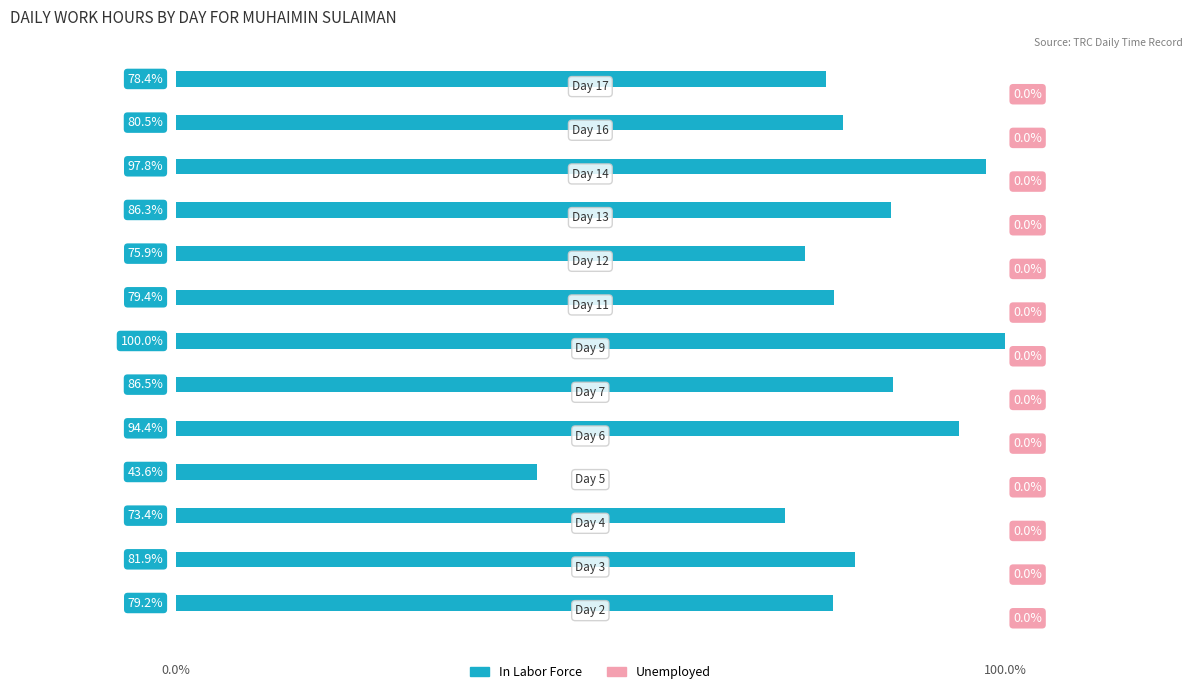

What is the greatest value displayed?

100.0